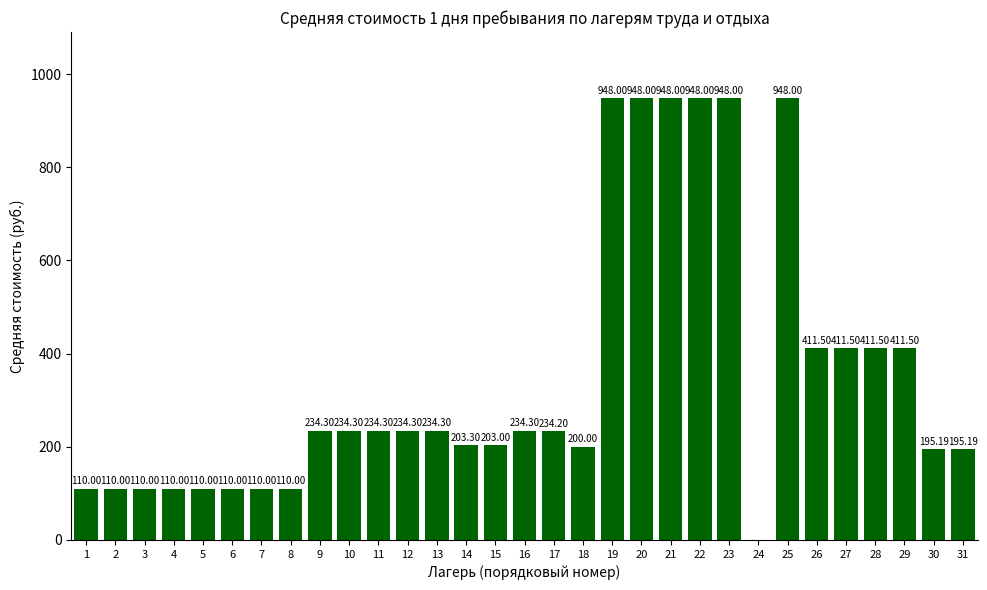

Reading left to right, what are all the values shown in this chart?

1=110.0	2=110.0	3=110.0	4=110.0	5=110.0	6=110.0	7=110.0	8=110.0	9=234.3	10=234.3	11=234.3	12=234.3	13=234.3	14=203.3	15=203.0	16=234.3	17=234.2	18=200.0	19=948.0	20=948.0	21=948.0	22=948.0	23=948.0	24=0.0	25=948.0	26=411.5	27=411.5	28=411.5	29=411.5	30=195.2	31=195.2